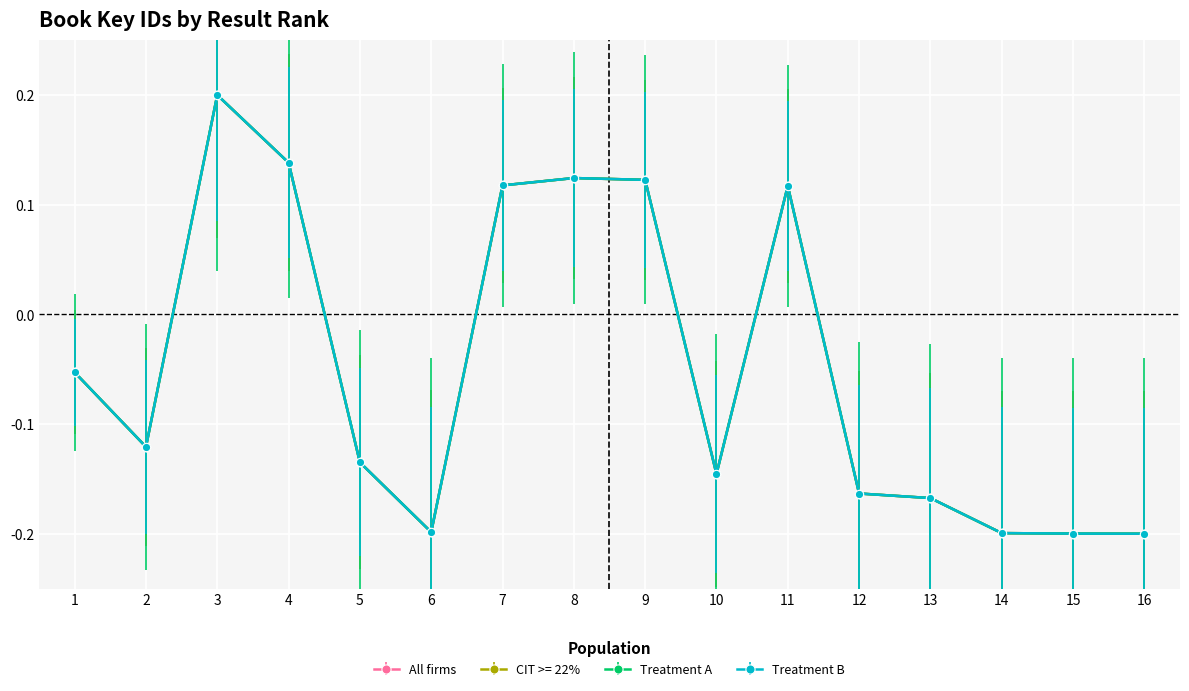

Count the All firms values in the range 0 to 1.

6